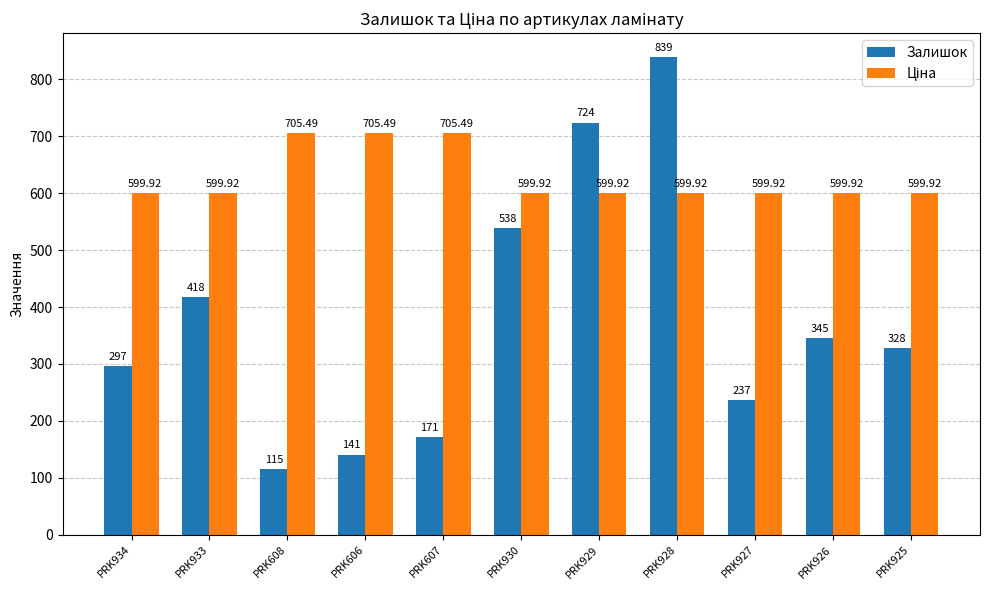

Read the Залишок value at PRK933.

418.0